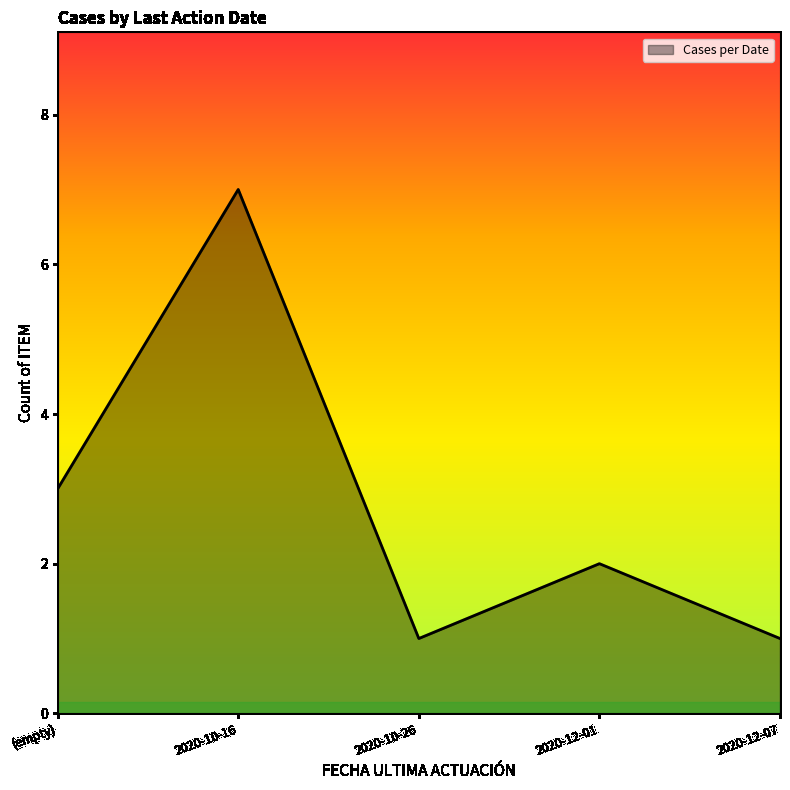

What is the difference between the maximum and minimum values?

6